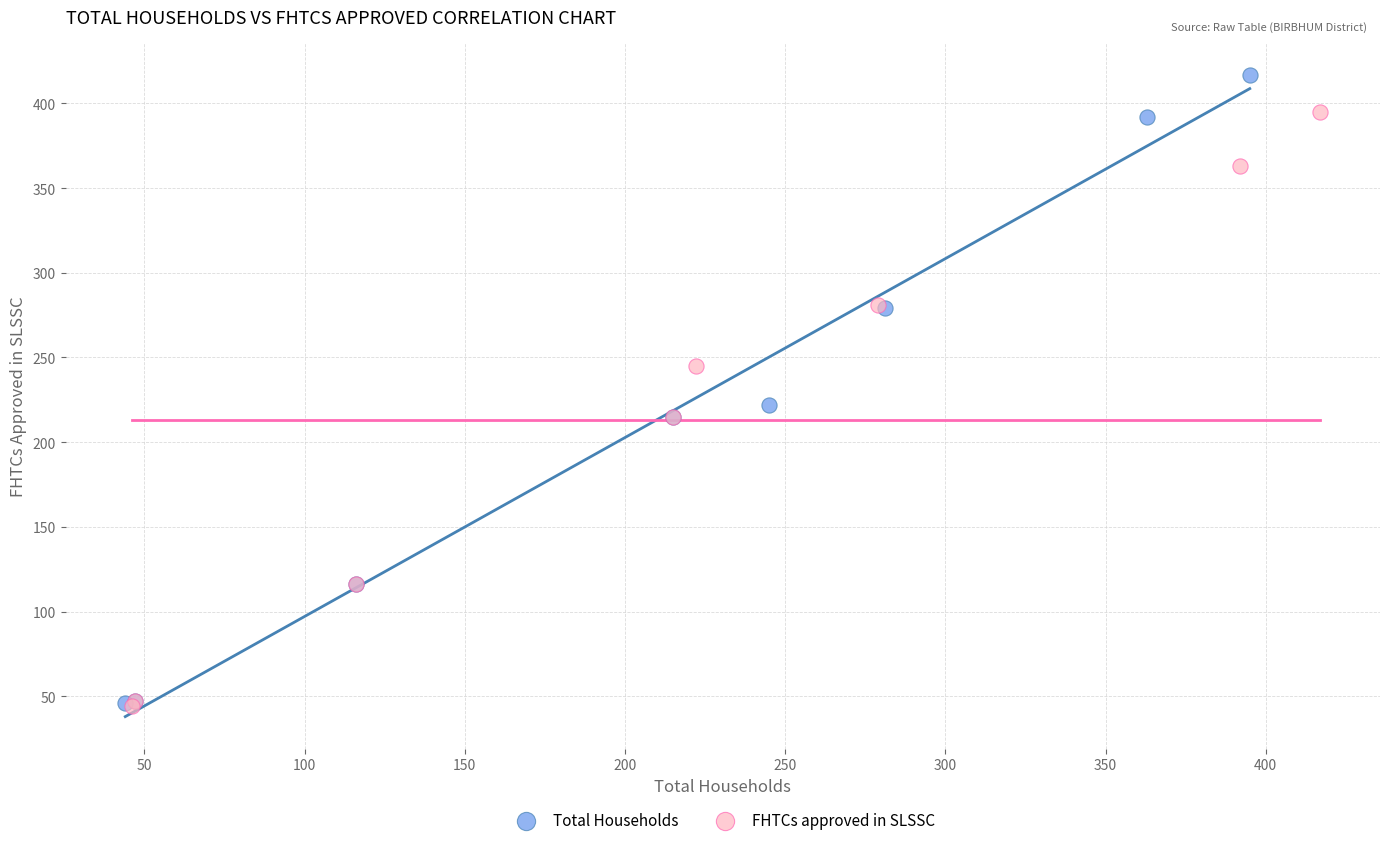

Which series contains the highest Y value?

Total Households